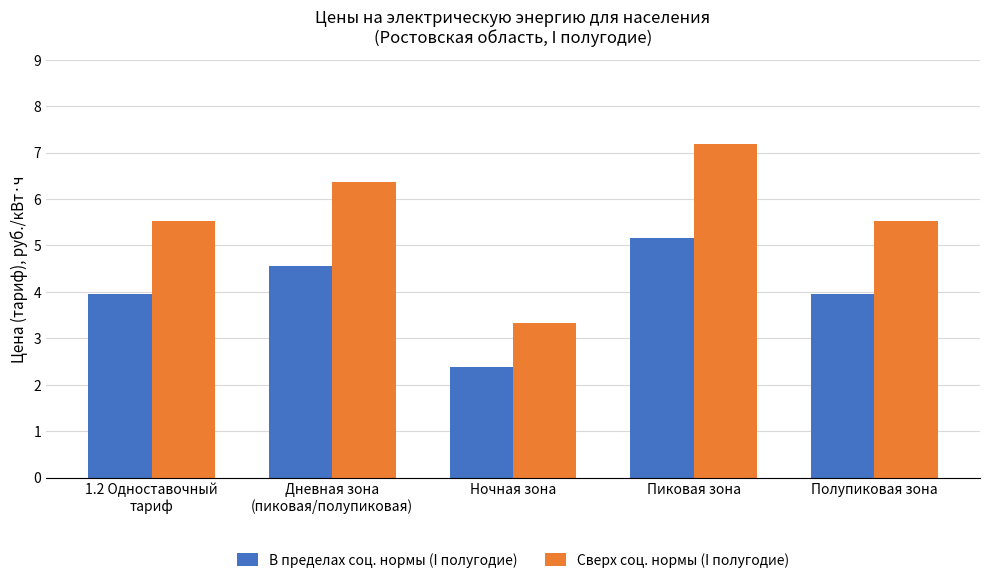

Rank the series by their average value, from highest to lowest.

Сверх соц. нормы (I полугодие), В пределах соц. нормы (I полугодие)